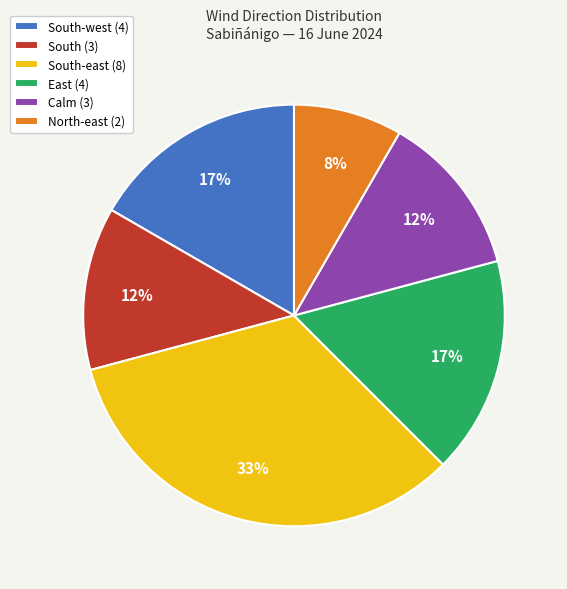

Is it true that East (4) is 25% of the pie?

False